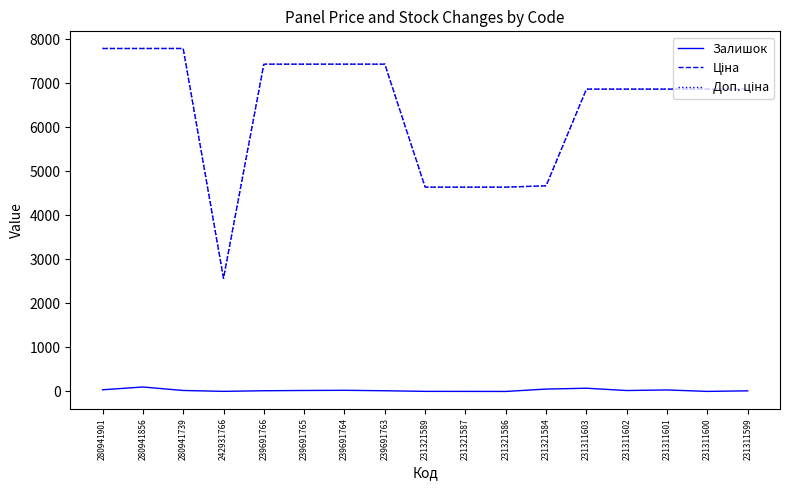

How many times do Ціна and Доп. ціна cross each other?

1